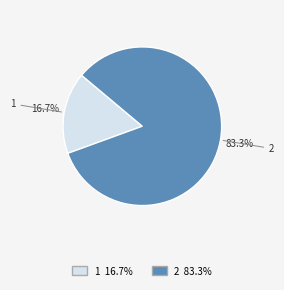

What portion of the pie excludes 1?

83.3%